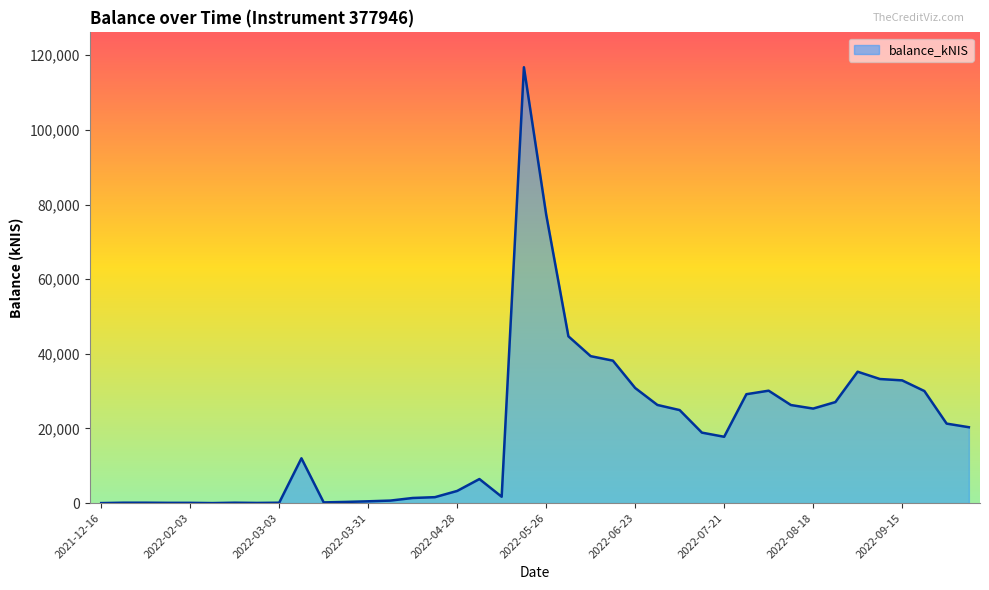

What is the maximum value shown in the chart?

116798.8